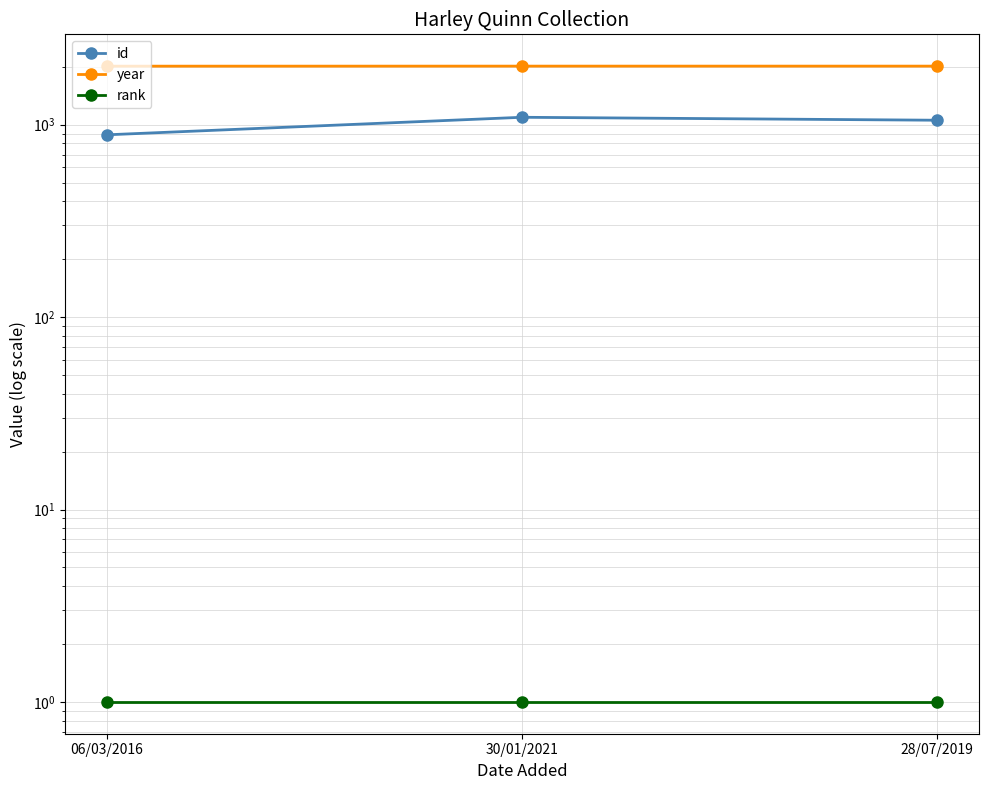

Reading left to right, extract all data points from this chart.

id: 886	1093	1055
year: 2015	2016	2016
rank: 1	1	1